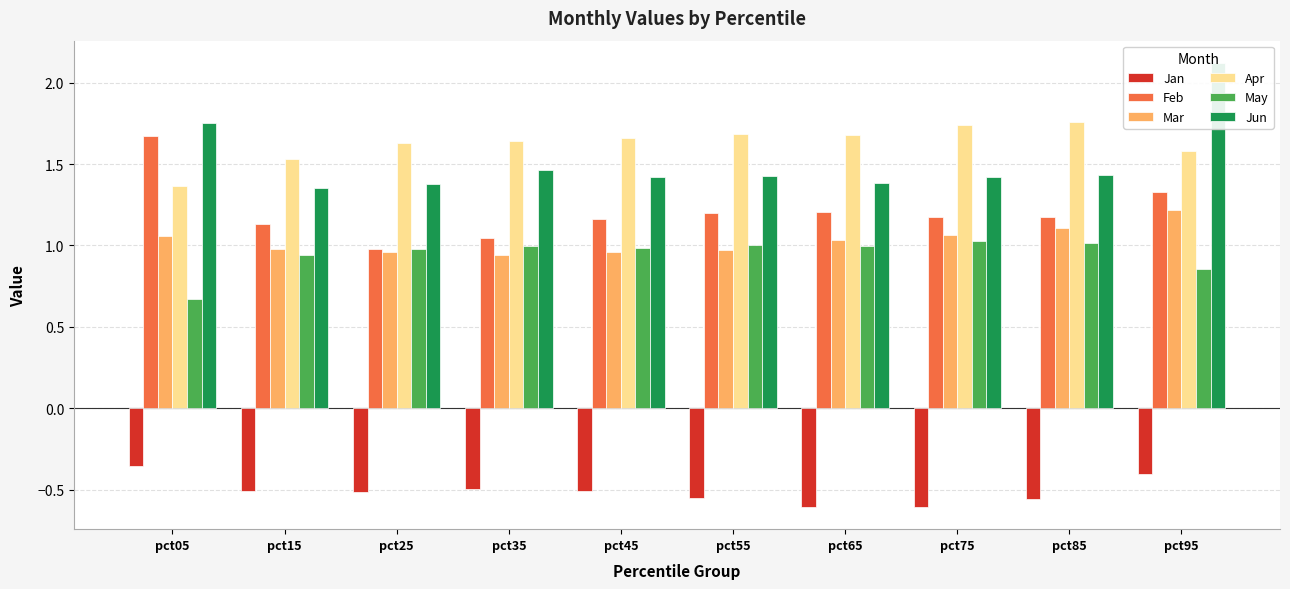

What is the value of the May bar at the 3rd from the left?

1.0